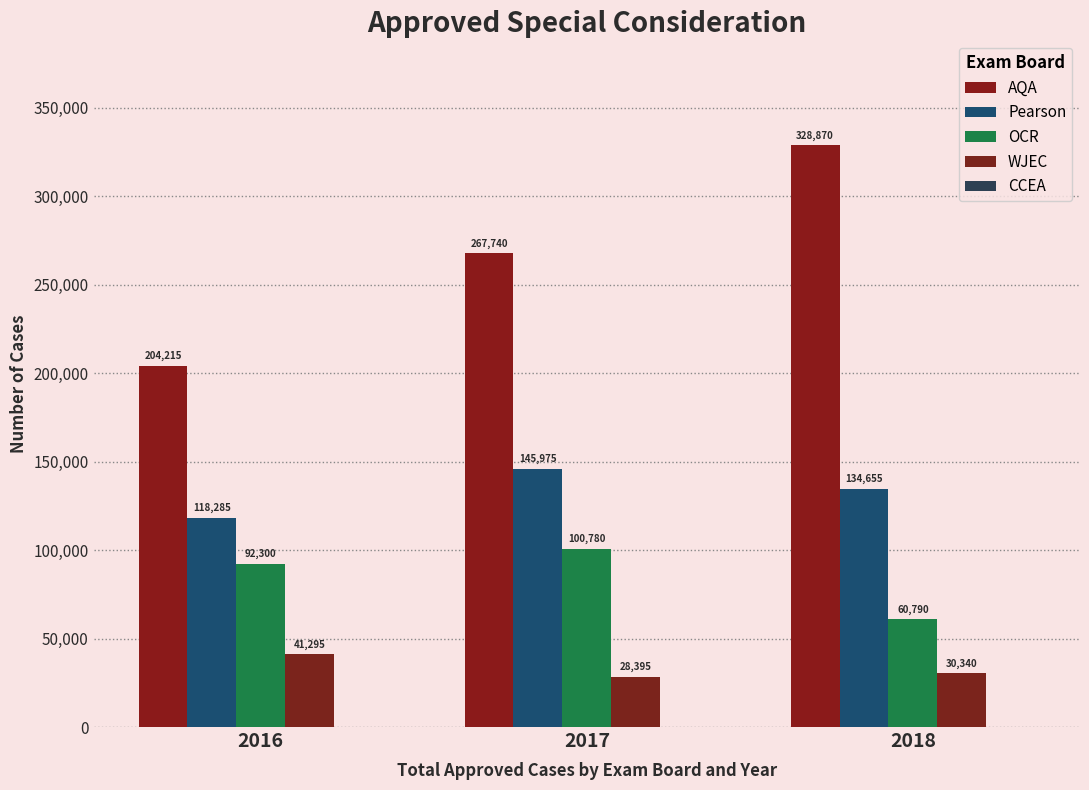

What is the greatest value displayed?

328870